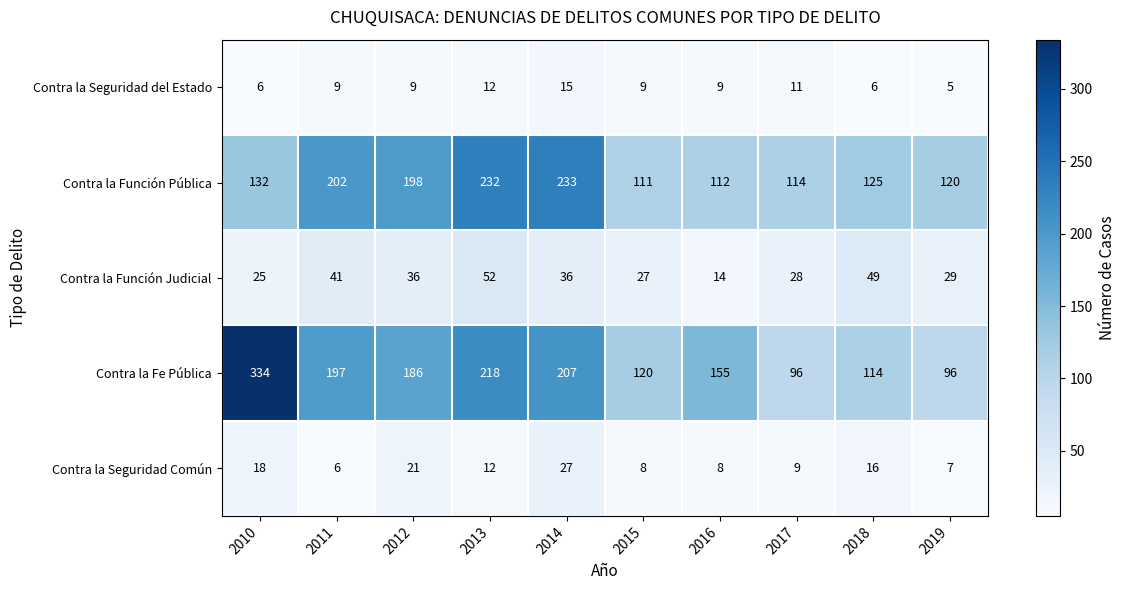

The Contra la Seguridad del Estado series shows 9 at 2016. True or false?

True